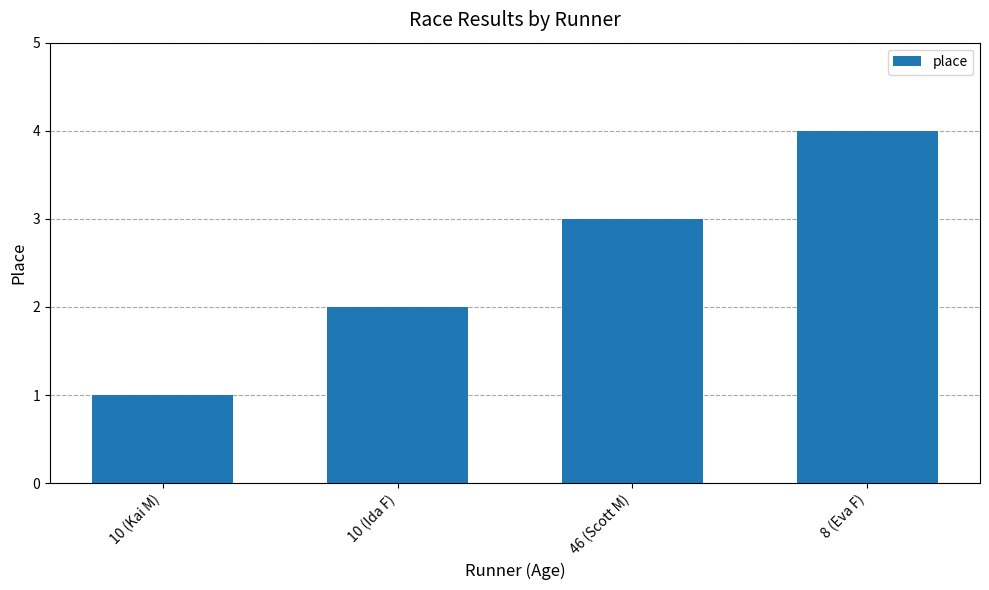

Rank the categories by value from lowest to highest.

10 (Kai M), 10 (Ida F), 46 (Scott M), 8 (Eva F)